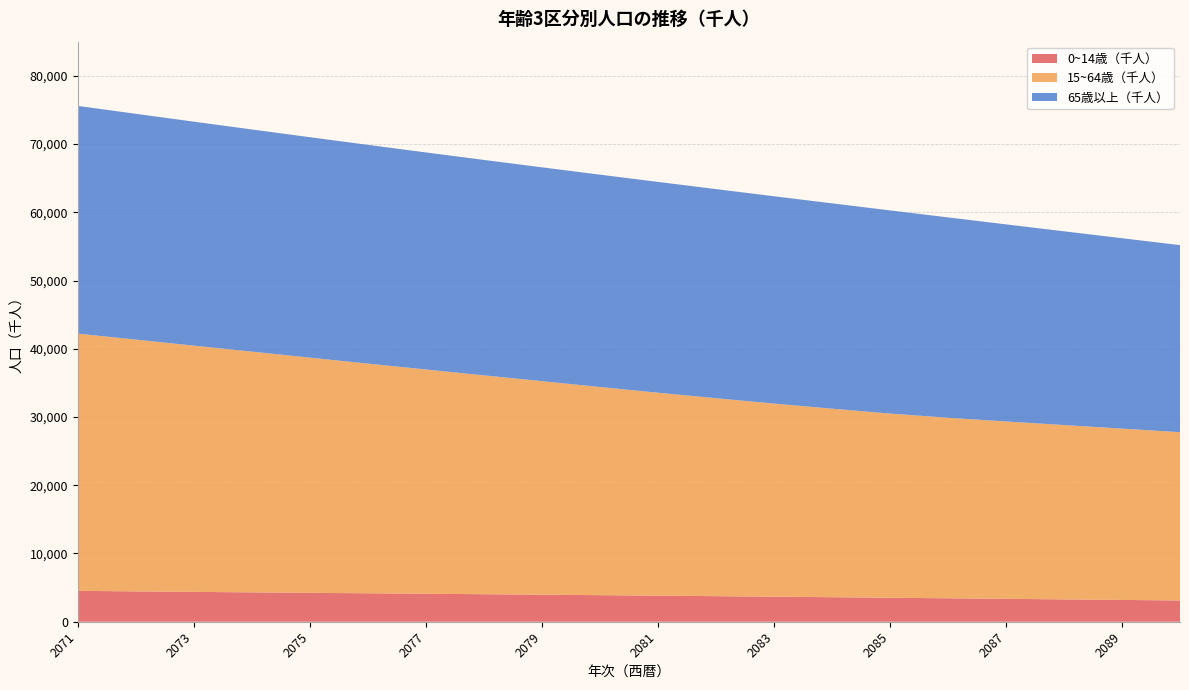

Reading right to left, extract all data points from this chart.

0~14歳（千人）: 2090=3115.6	2089=3195.0	2088=3275.2	2087=3355.5	2086=3435.7	2085=3515.2	2084=3593.8	2083=3671.1	2082=3746.9	2081=3821.0	2080=3893.4	2079=3964.1	2078=4033.2	2077=4101.2	2076=4168.6	2075=4236.0	2074=4304.4	2073=4374.8	2072=4448.1	2071=4525.6
15~64歳（千人）: 2090=24659.6	2089=25103.9	2088=25549.6	2087=25989.8	2086=26455.3	2085=26990.6	2084=27629.6	2083=28300.0	2082=29010.6	2081=29740.8	2080=30506.3	2079=31291.7	2078=32069.9	2077=32865.7	2076=33658.6	2075=34467.9	2074=35277.5	2073=36082.9	2072=36897.1	2071=37694.2
65歳以上（千人）: 2090=27413.3	2089=27899.2	2088=28386.8	2087=28883.7	2086=29360.1	2085=29772.0	2084=30086.9	2083=30378.1	2082=30637.9	2081=30888.1	2080=31114.1	2079=31332.1	2078=31570.2	2077=31803.5	2076=32052.7	2075=32297.5	2074=32552.6	2073=32820.5	2072=33085.3	2071=33369.2